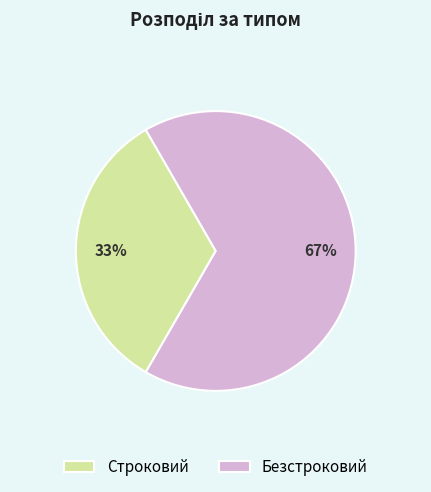

Is the sum of Безстроковий and Строковий greater than half?

Yes